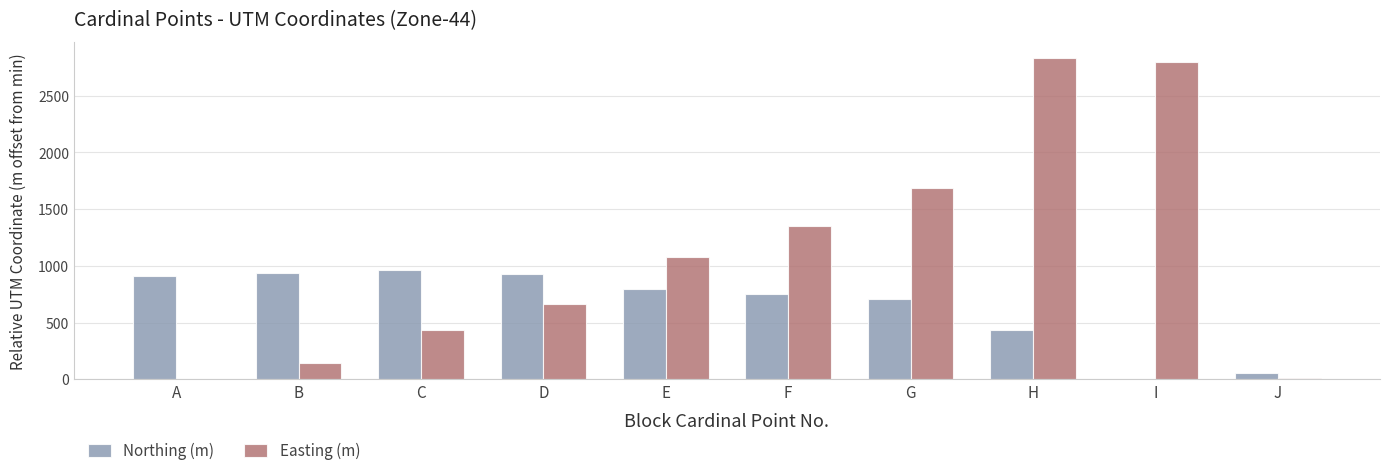

What is the average value of the Easting (m) series?

1100.3